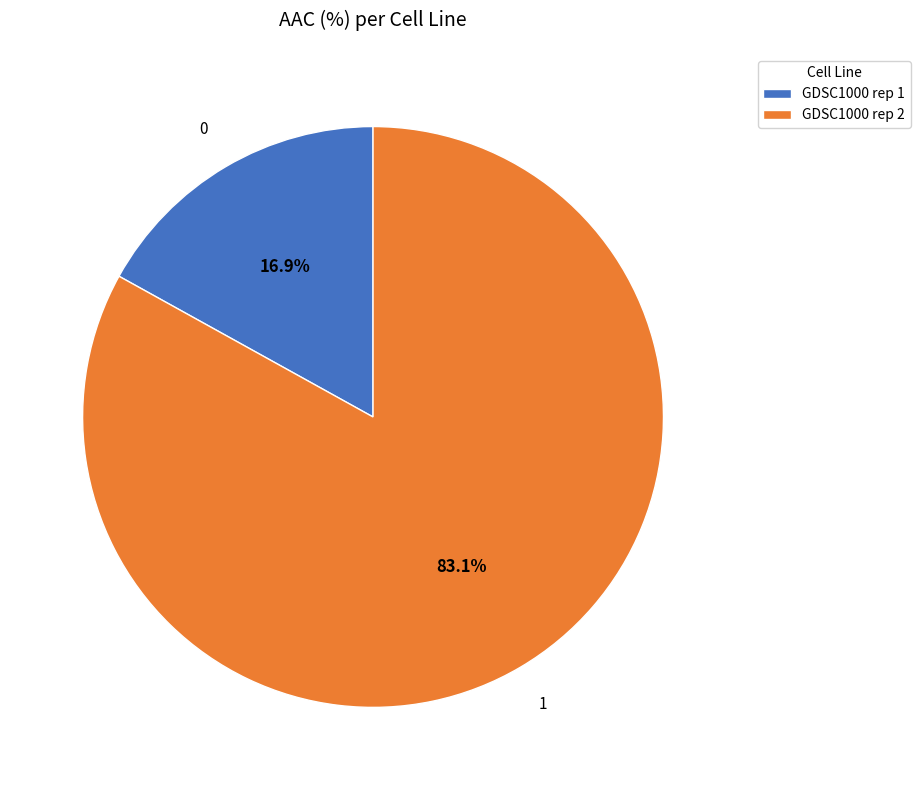

To the nearest percent, what portion does GDSC1000 rep 1 represent?

17%